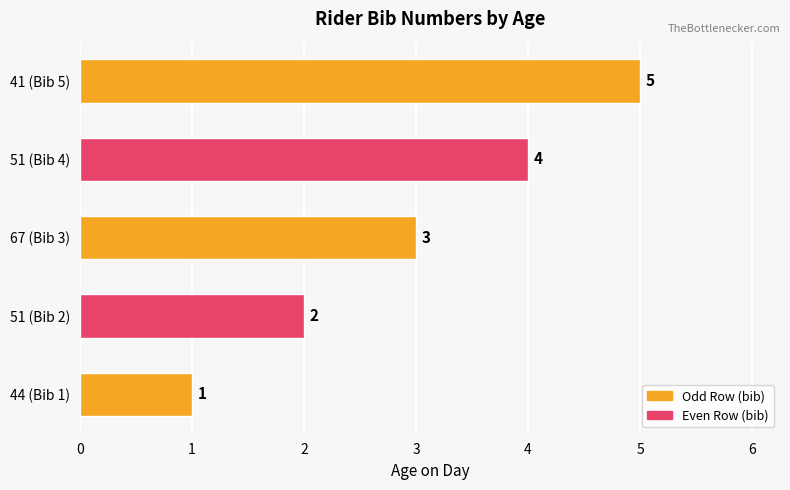

Approximately how many times larger is the value at 67 (Bib 3) compared to 41 (Bib 5)?

0.6